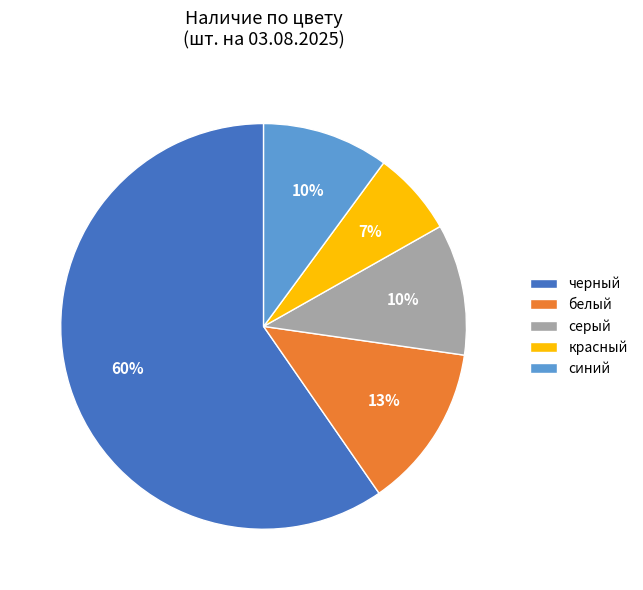

To the nearest percent, what is the difference between the largest and smallest slice percentages?

53%